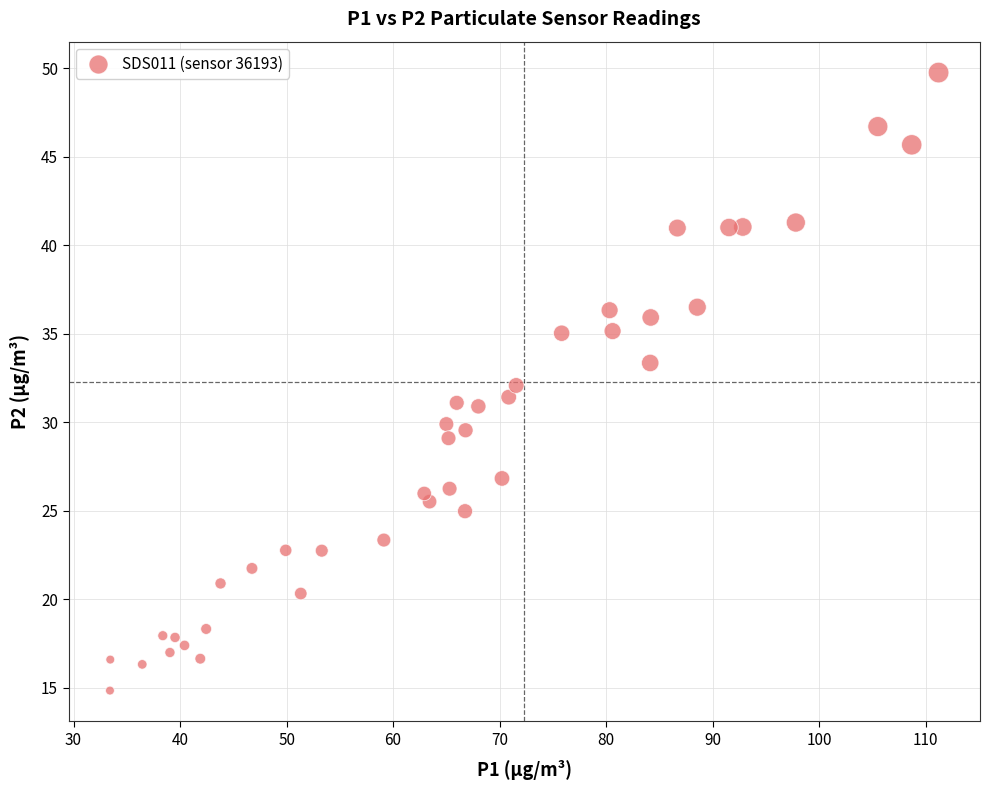

What is the range of Y values (max minus min)?

34.9